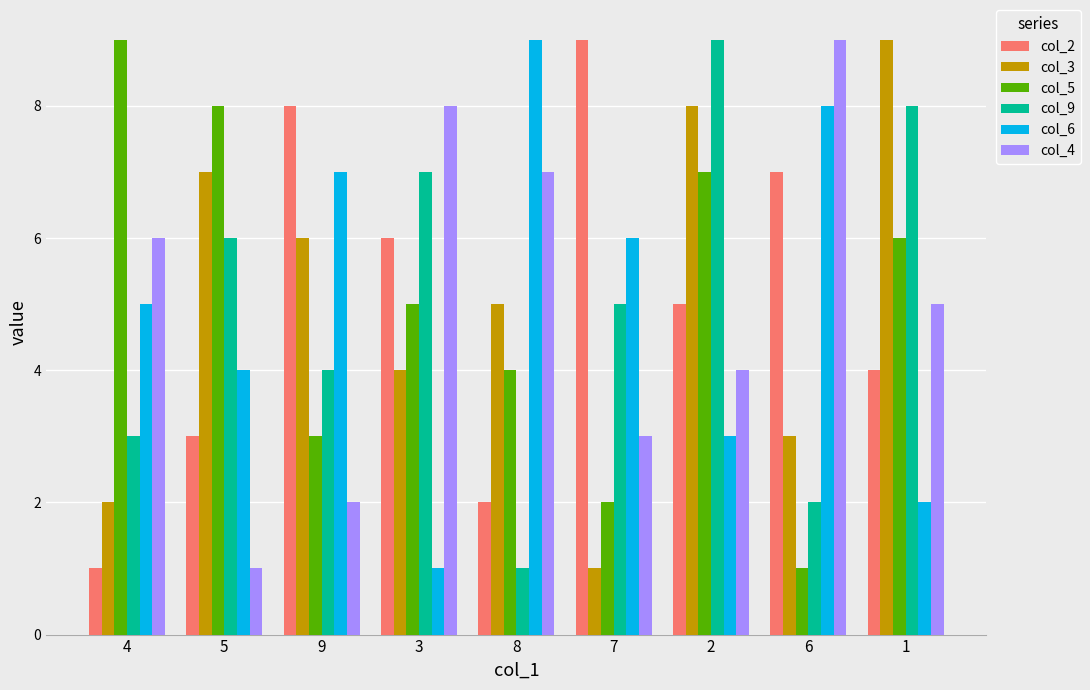

Reading left to right, extract all data points from this chart.

col_2: 1	3	8	6	2	9	5	7	4
col_3: 2	7	6	4	5	1	8	3	9
col_5: 9	8	3	5	4	2	7	1	6
col_9: 3	6	4	7	1	5	9	2	8
col_6: 5	4	7	1	9	6	3	8	2
col_4: 6	1	2	8	7	3	4	9	5